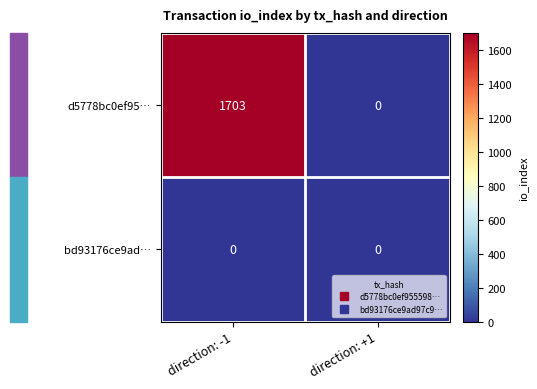

At which label does d5778bc0ef95… reach its minimum?

direction: +1